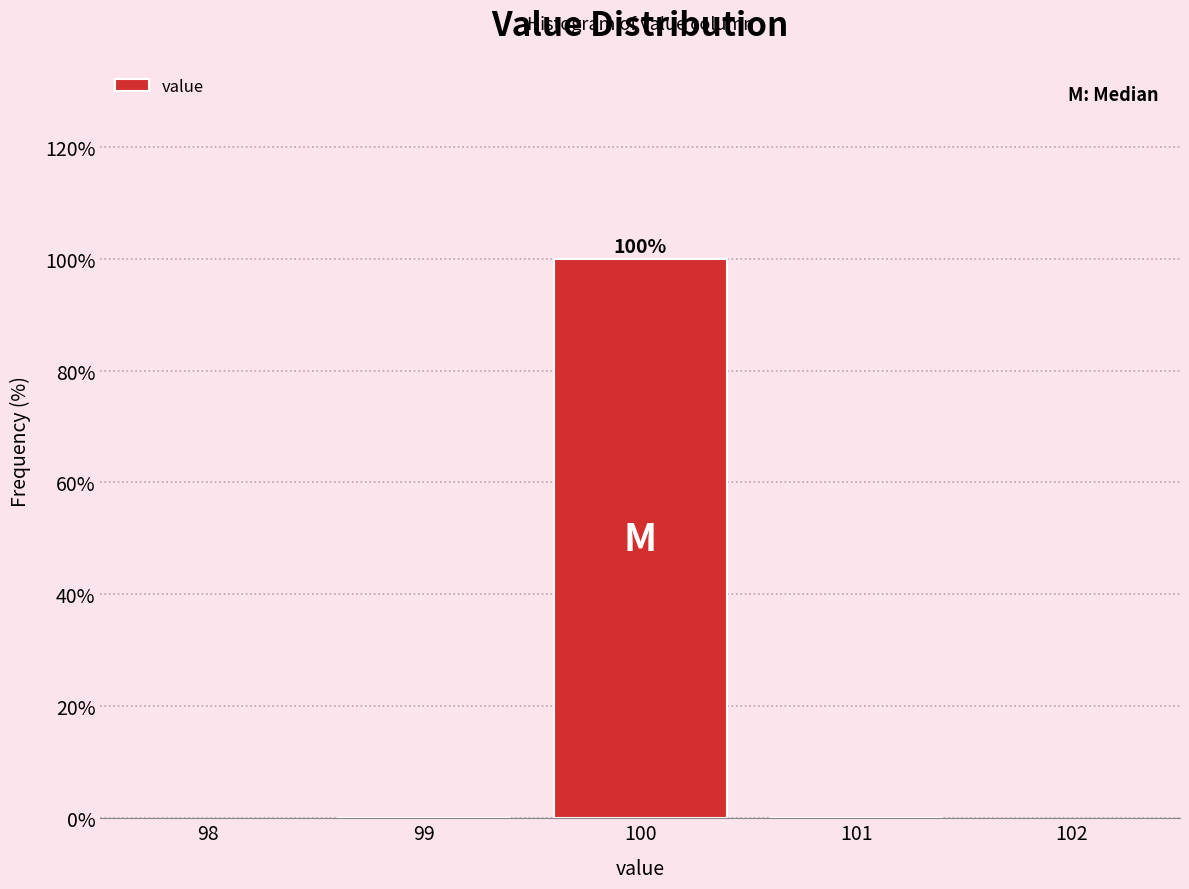

Over which range of the x-axis is the bar tallest?

99.5 to 100.5